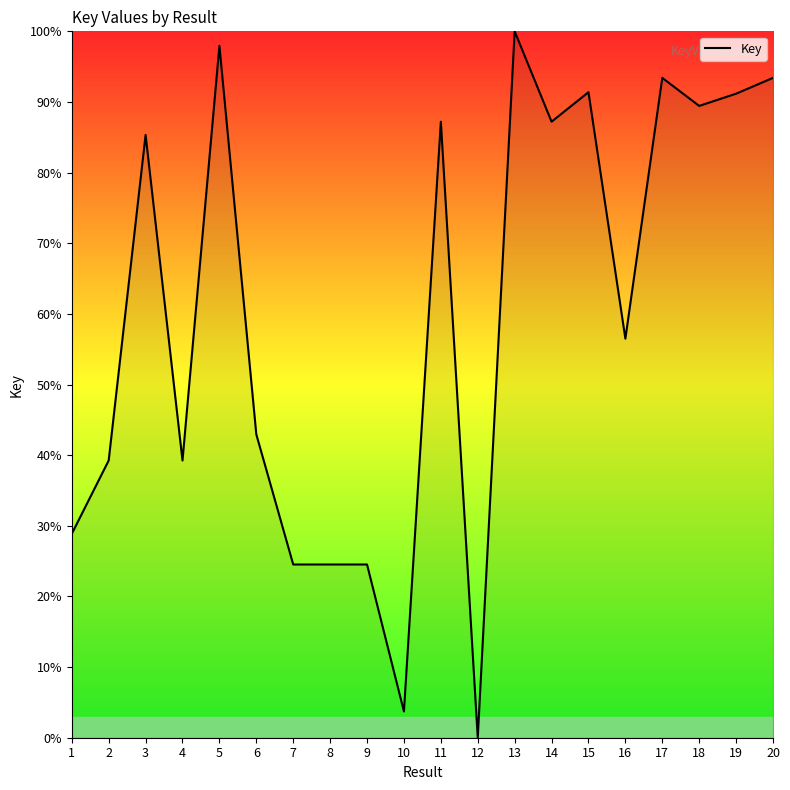

What is the difference between the values at 18 and 17?

4.0